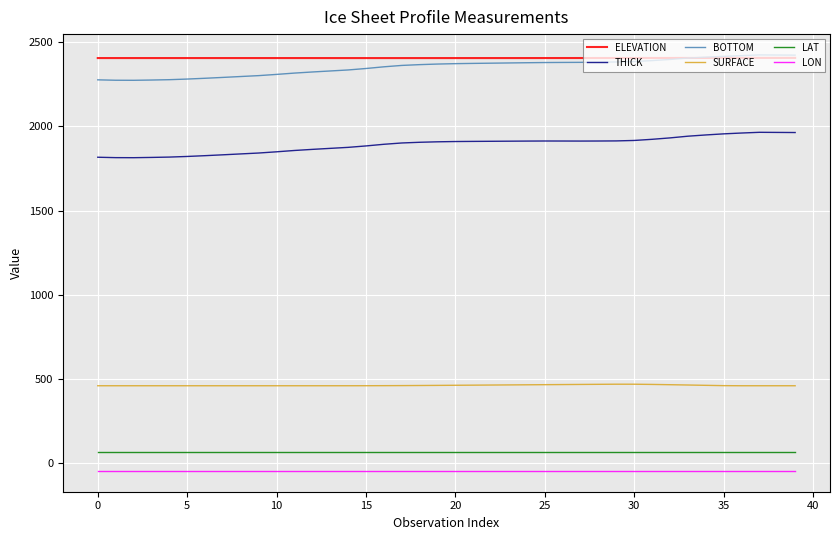

What is the maximum value shown in the chart?

2424.7